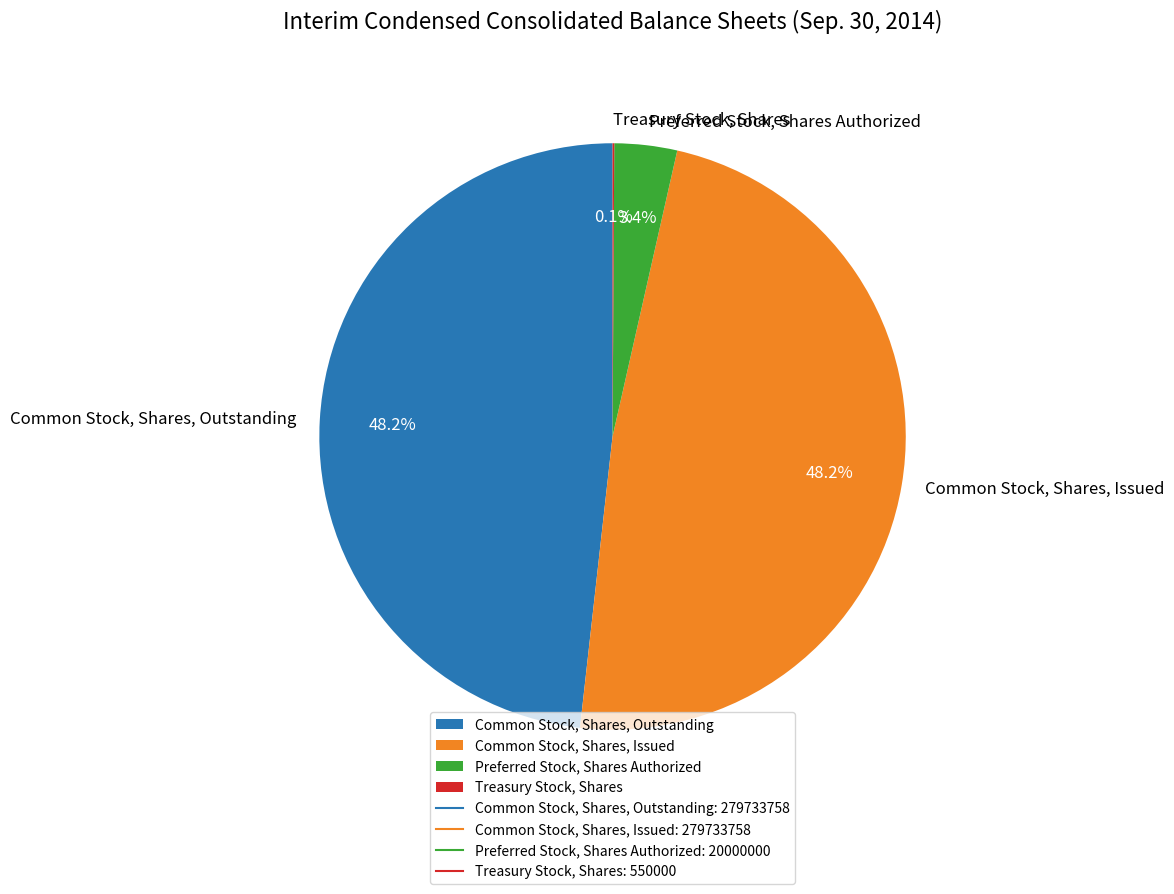

Does any single category account for the majority?

No